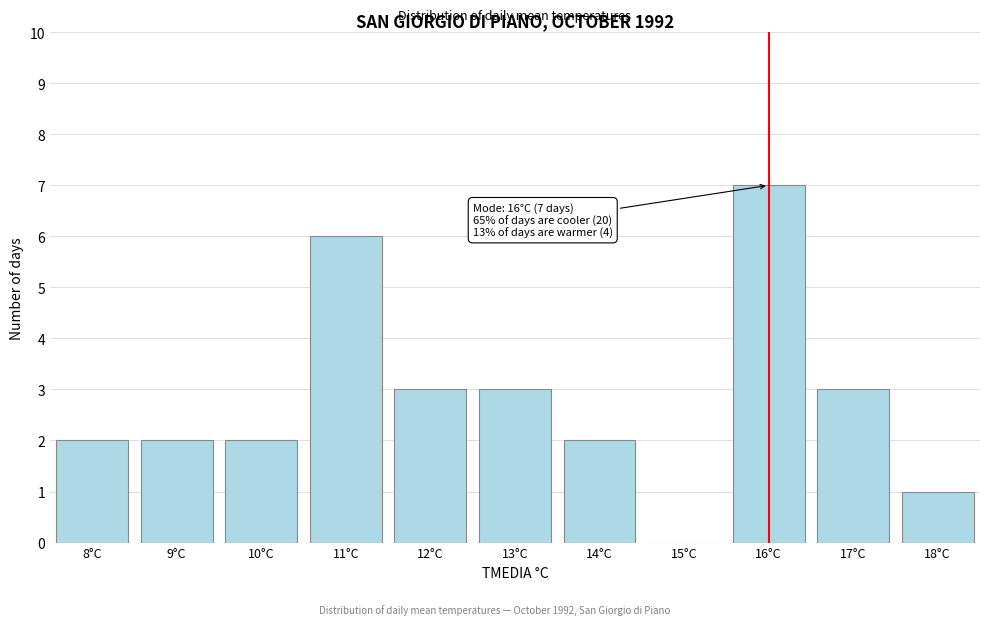

Reading left to right, extract all data points from this chart.

8°C=2	9°C=2	10°C=2	11°C=6	12°C=3	13°C=3	14°C=2	15°C=0	16°C=7	17°C=3	18°C=1